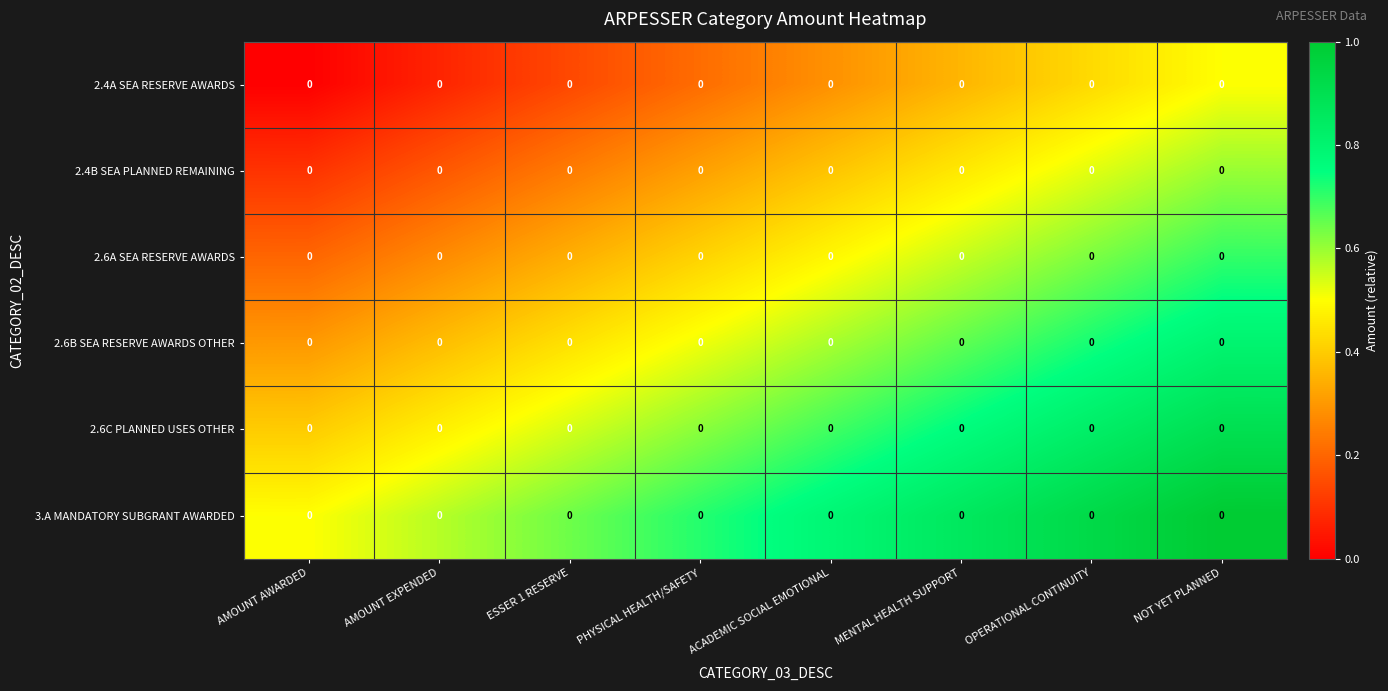

Is the value of 2.4A SEA RESERVE AWARDS at NOT YET PLANNED greater than the value of 2.6C PLANNED USES OTHER at OPERATIONAL CONTINUITY?

No